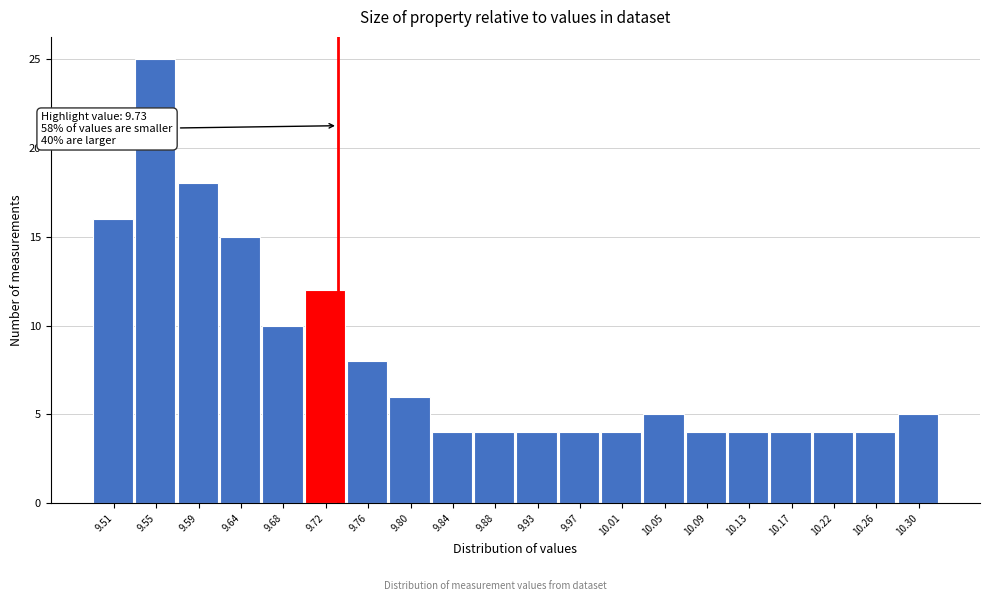

Which range on the x-axis has the tallest bar?

9.530 to 9.575